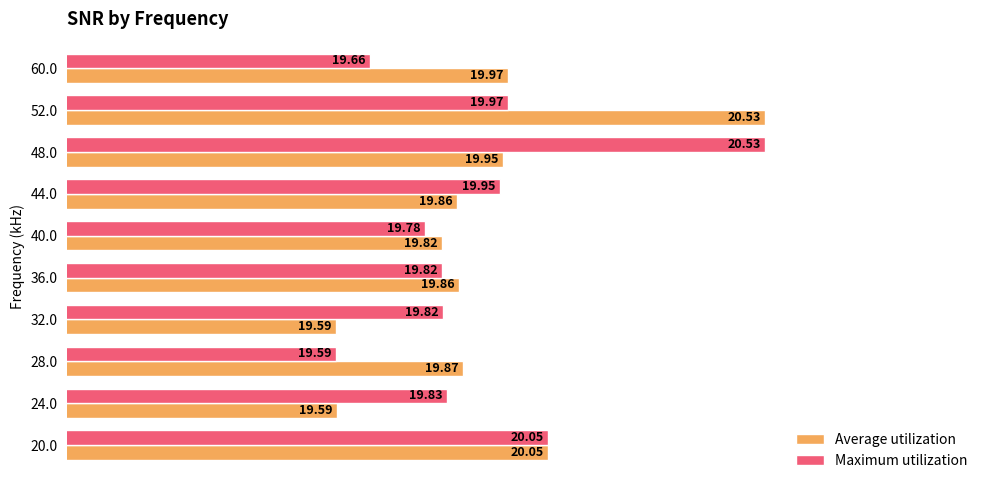

Which series has the largest total across all categories?

Average utilization